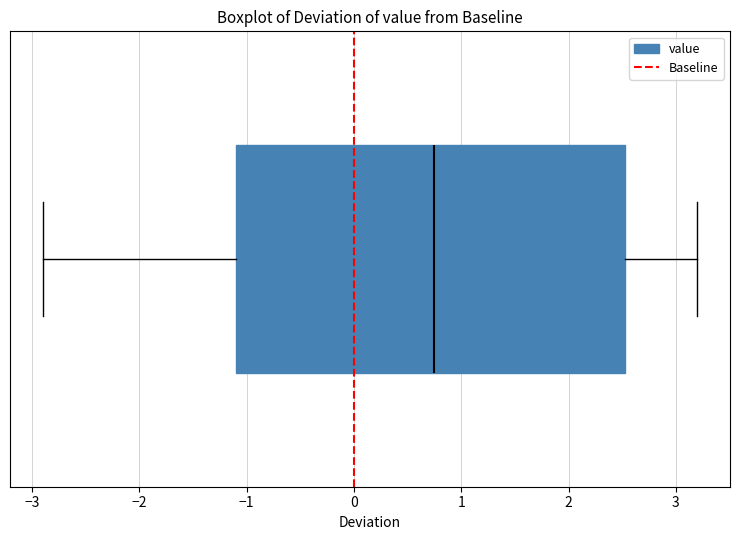

Transcribe this box plot: give where the median line is, the range the box spans, and where the two whiskers end, as read against the x-axis. The values are not printed on the chart, so give them approximately, as read against the axis.

median 0.8, box -1.1 to 2.5, whiskers -2.9 to 3.2